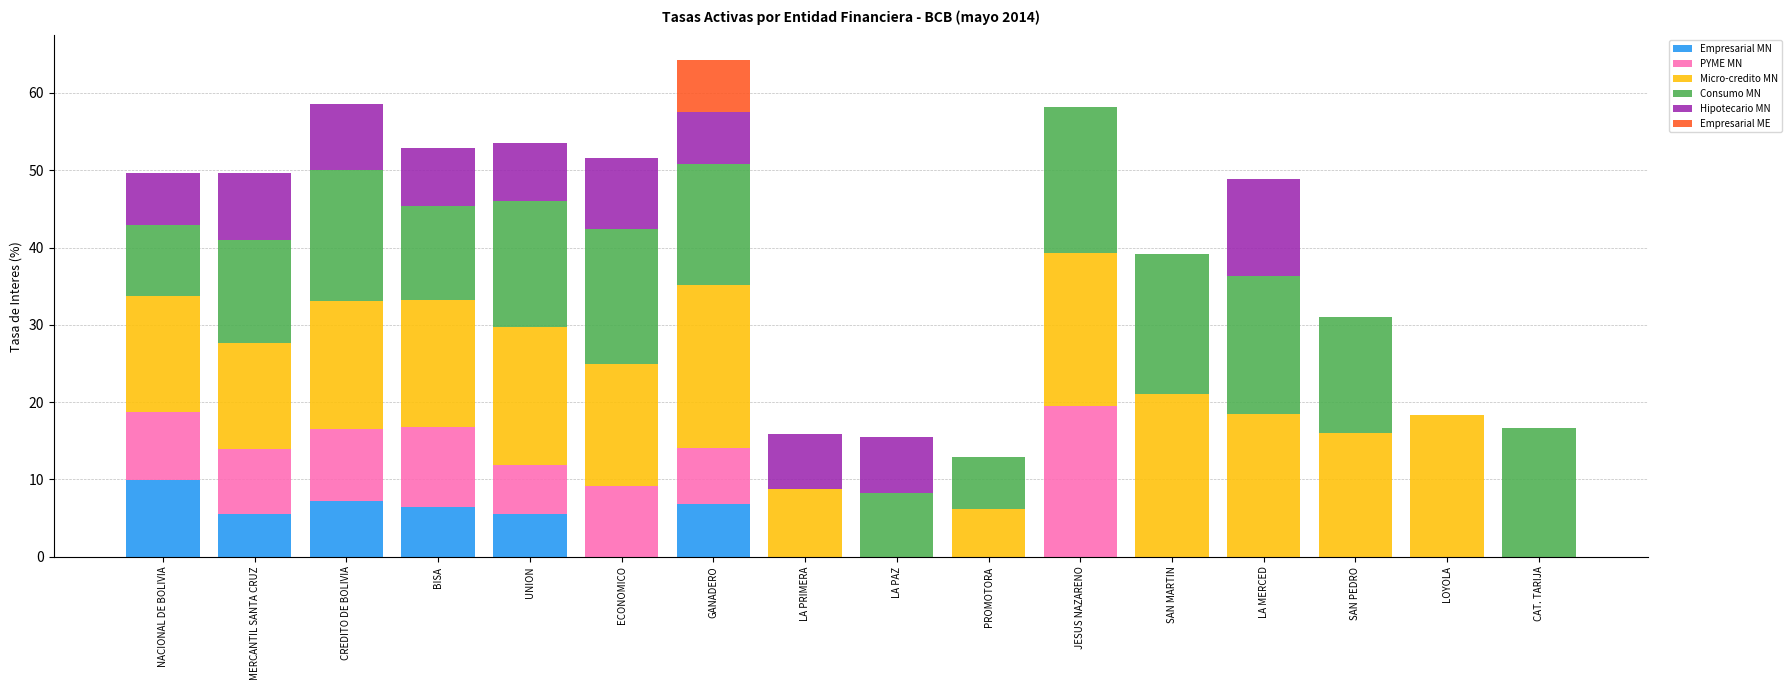

What is the highest value of the Empresarial MN series?

9.9